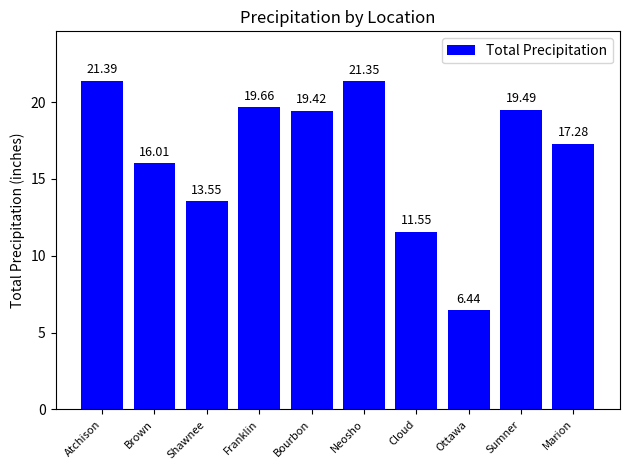

What is the sum of the values at Ottawa and Marion?

23.7